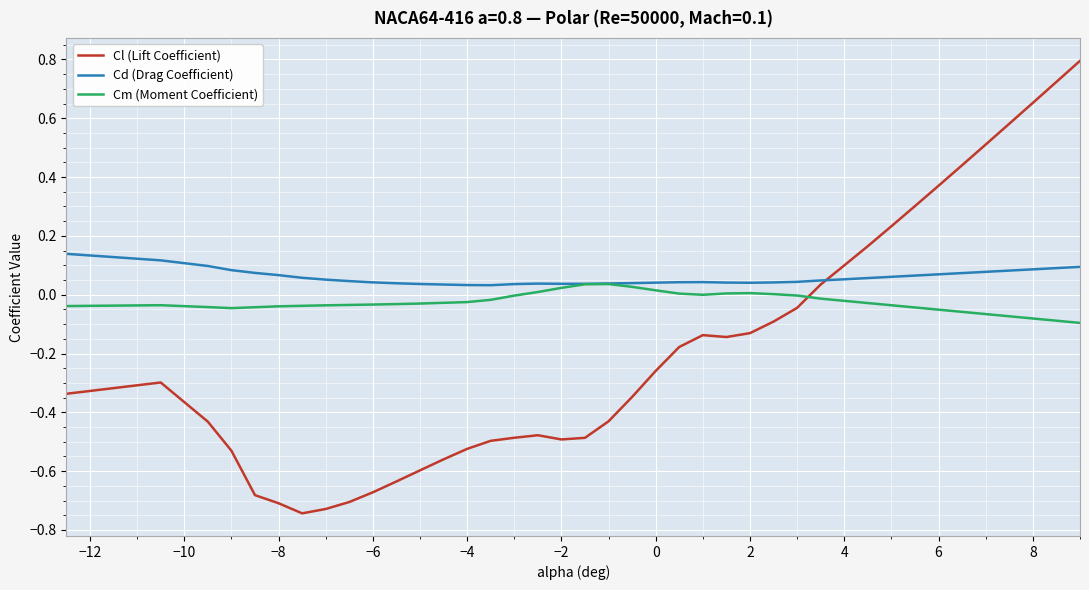

True or false: Cm (Moment Coefficient) and Cl (Lift Coefficient) cross at least once.

True